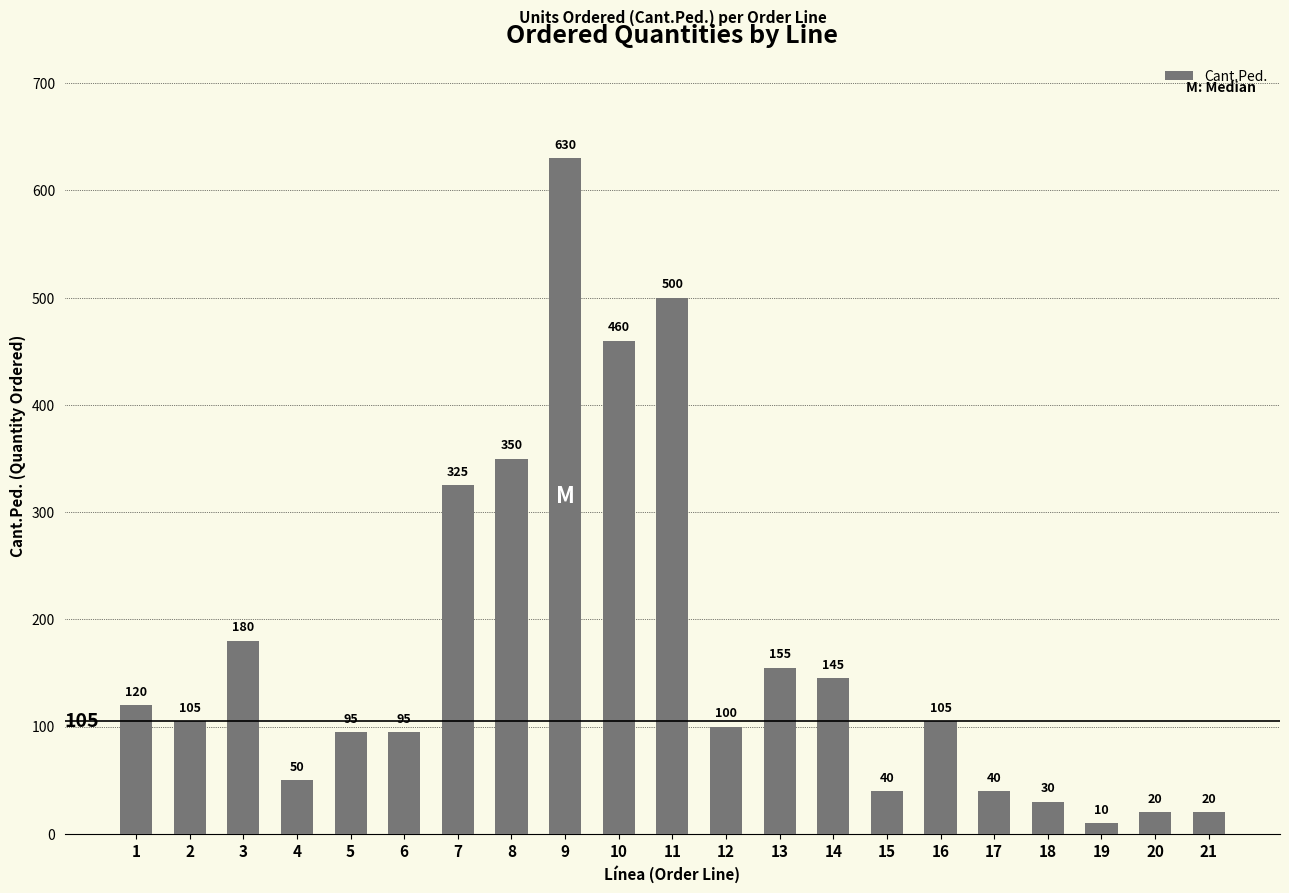

Is it true that the value at 6 is 95?

True